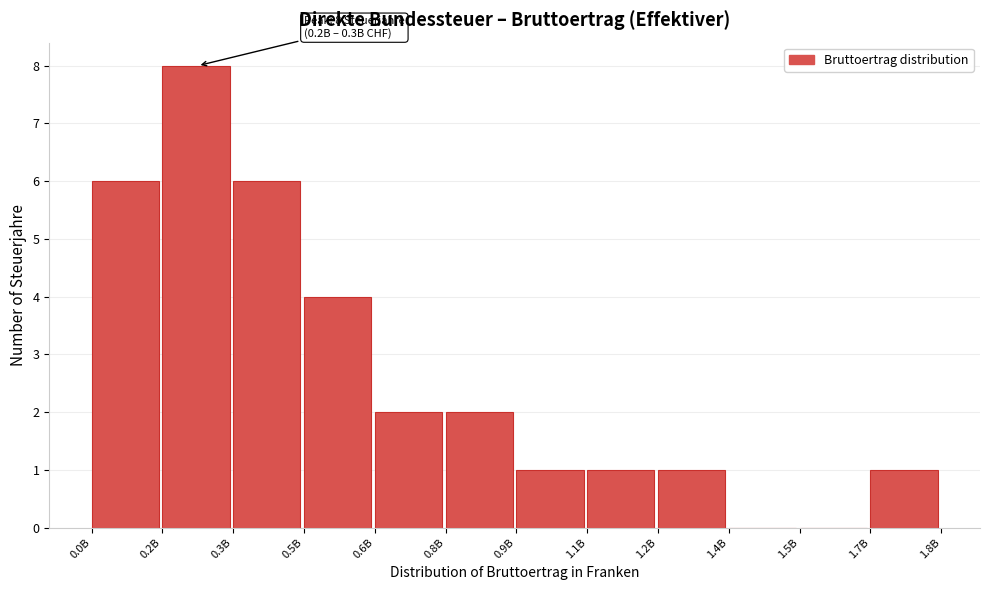

Reading left to right, extract all data points from this chart.

0.0B=6	0.2B=8	0.3B=6	0.5B=4	0.6B=2	0.8B=2	0.9B=1	1.1B=1	1.2B=1	1.4B=0	1.5B=0	1.7B=1